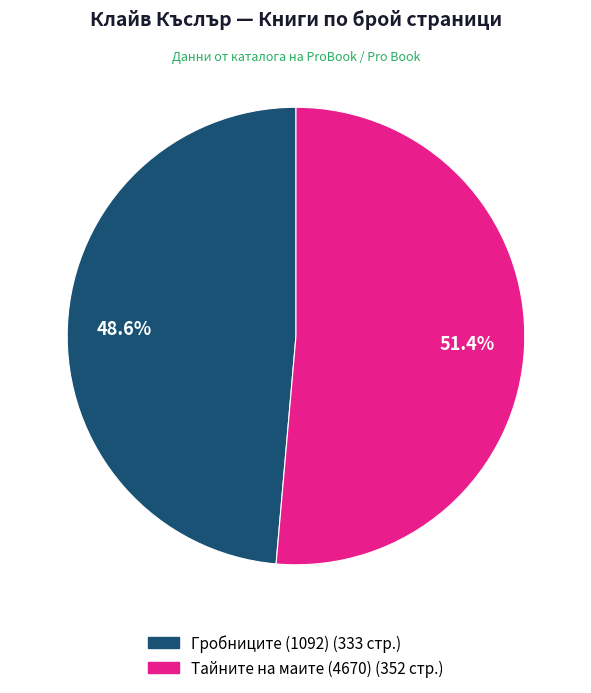

How many segments does this pie chart have?

2